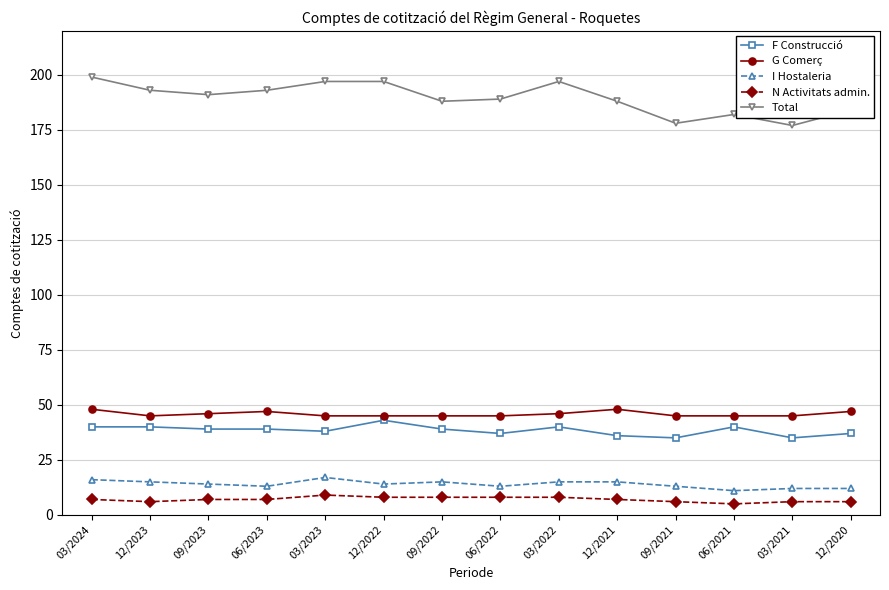

Is this an area chart (filled region under the line)?

No